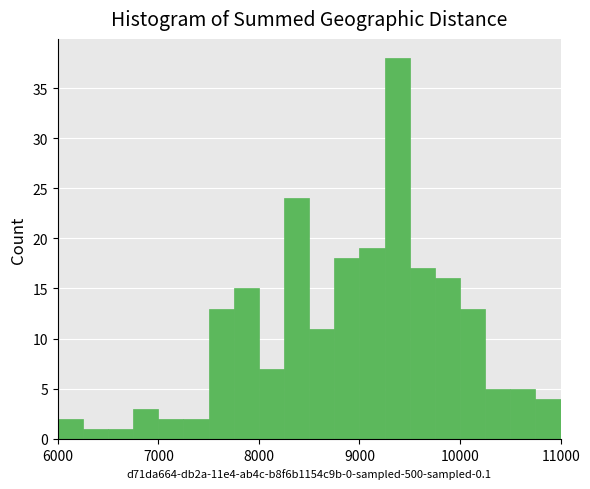

Read against the x-axis, roughly where is the centre of the tallest bar?

9400